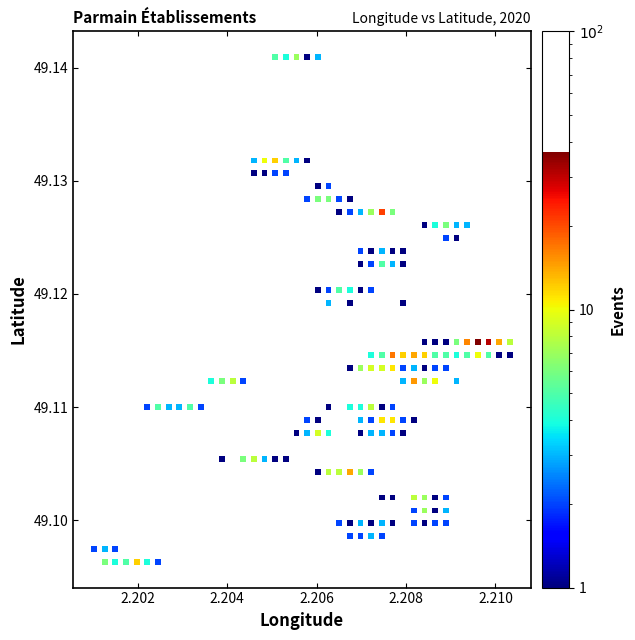

Count the number of points in this scatter plot.

170